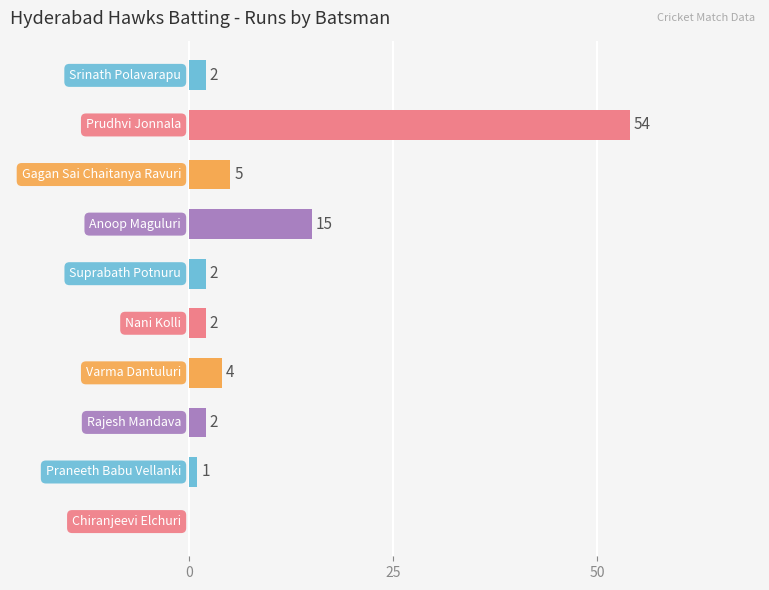

What is the sum of all values?

87